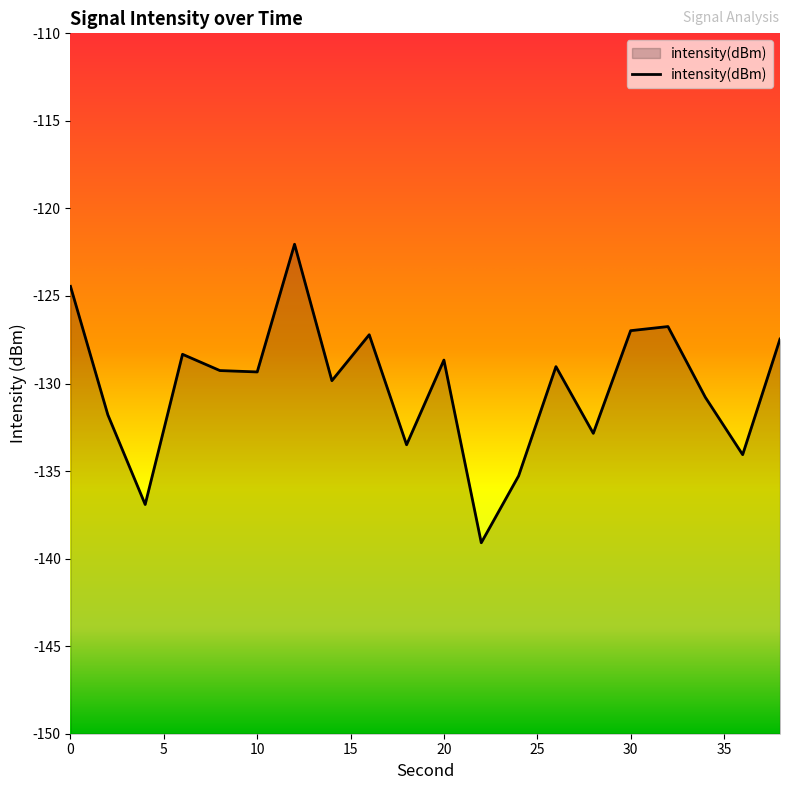

What is the difference between the second highest and minimum values?

14.6